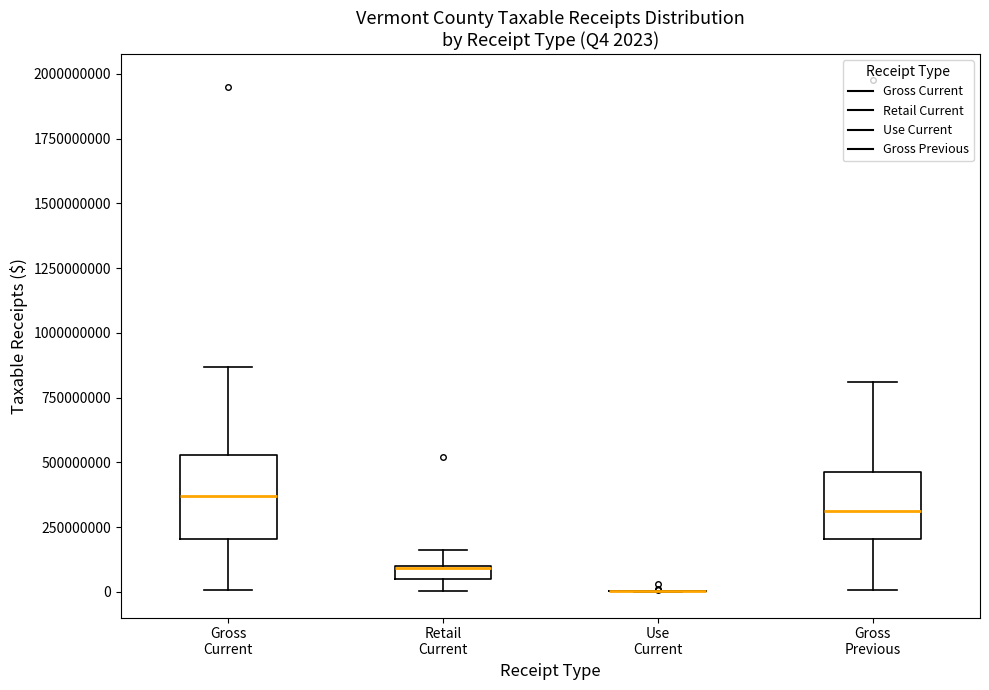

Comparing the boxes themselves (not the whiskers), which one is the tallest?

Gross Current